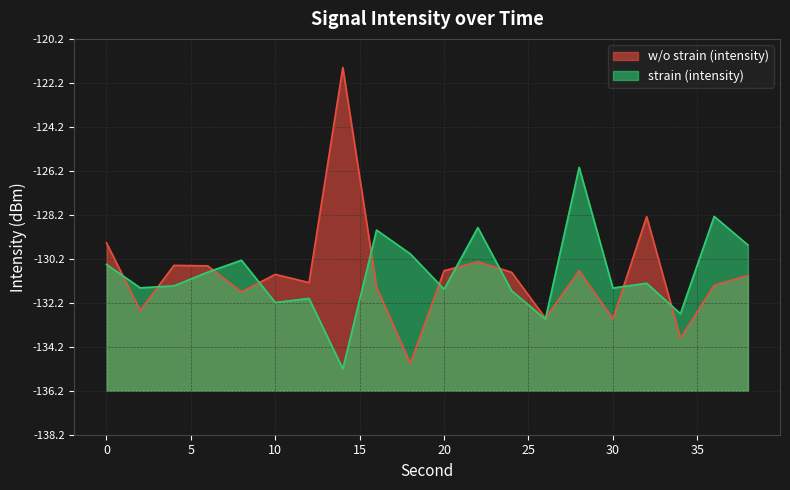

True or false: strain (intensity) has a value of 7.4 at 22.

True